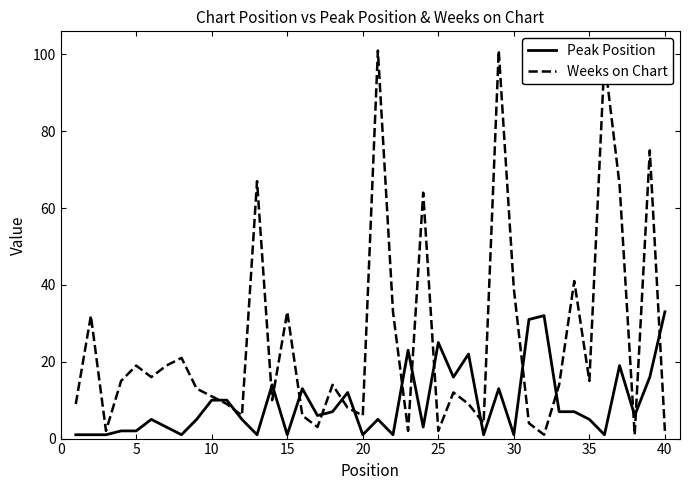

Does the chart have visible grid lines?

No